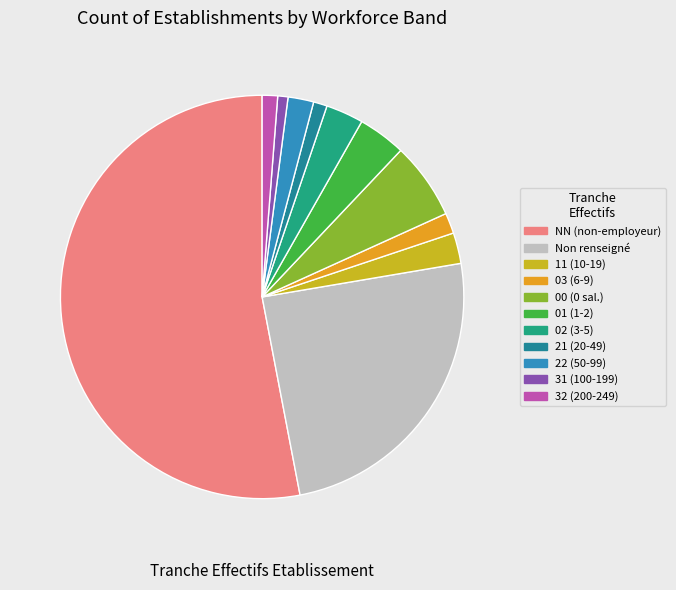

Is there any slice that represents more than half of the pie?

Yes